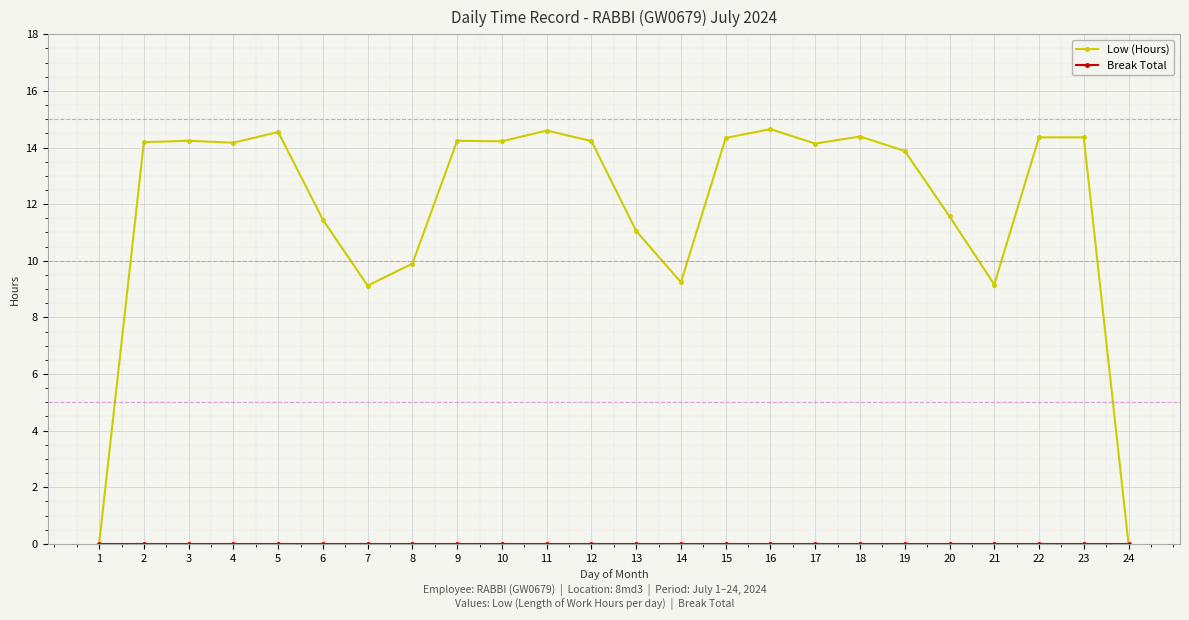

What is the value of the Low (Hours) point at the 21st from the left?

9.2